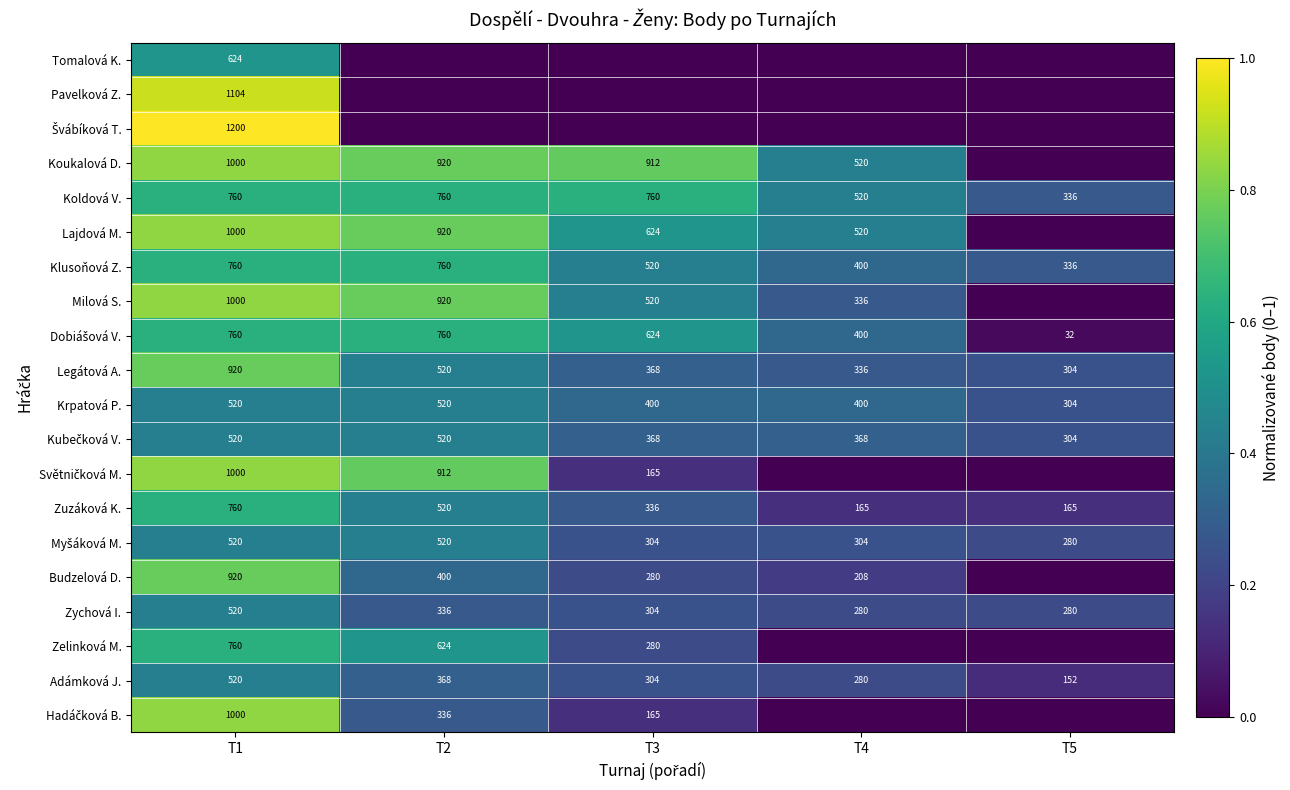

What is the sum of the Klusoňová Z. values at T5 and T4?

736